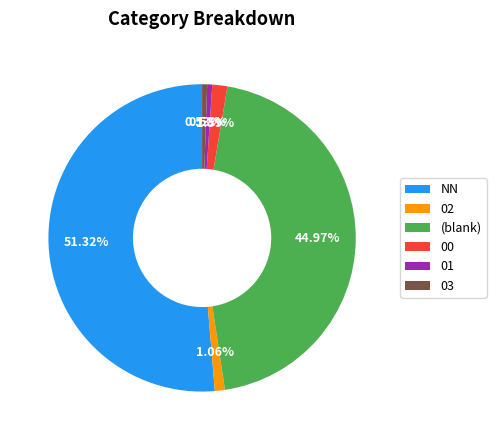

Is the sum of 03 and NN greater than half?

Yes